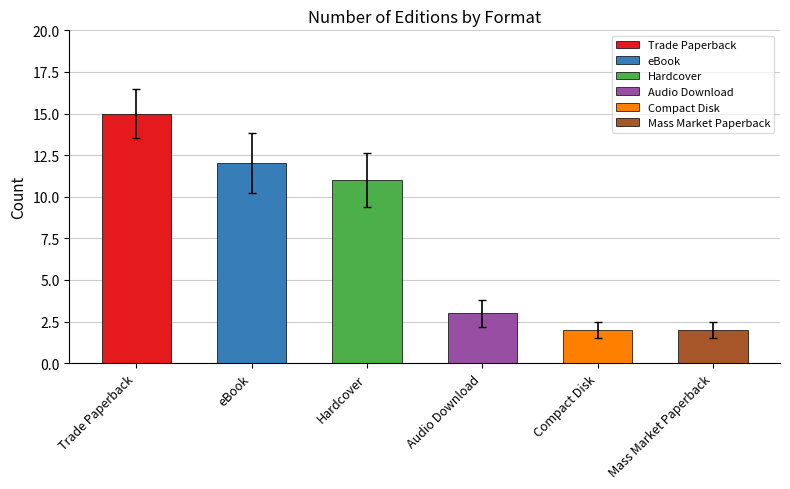

What is the label of the 6th bar from the right?

Trade Paperback